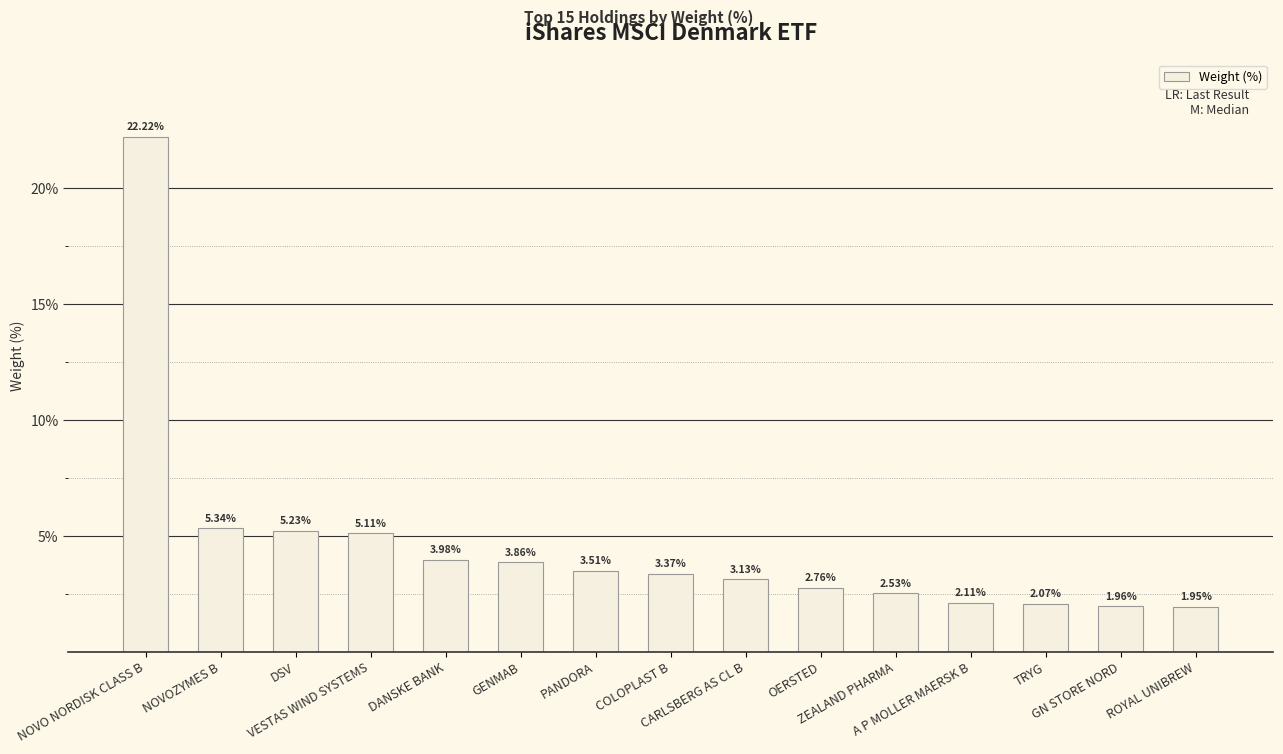

What is the difference between the maximum and minimum values?

20.3